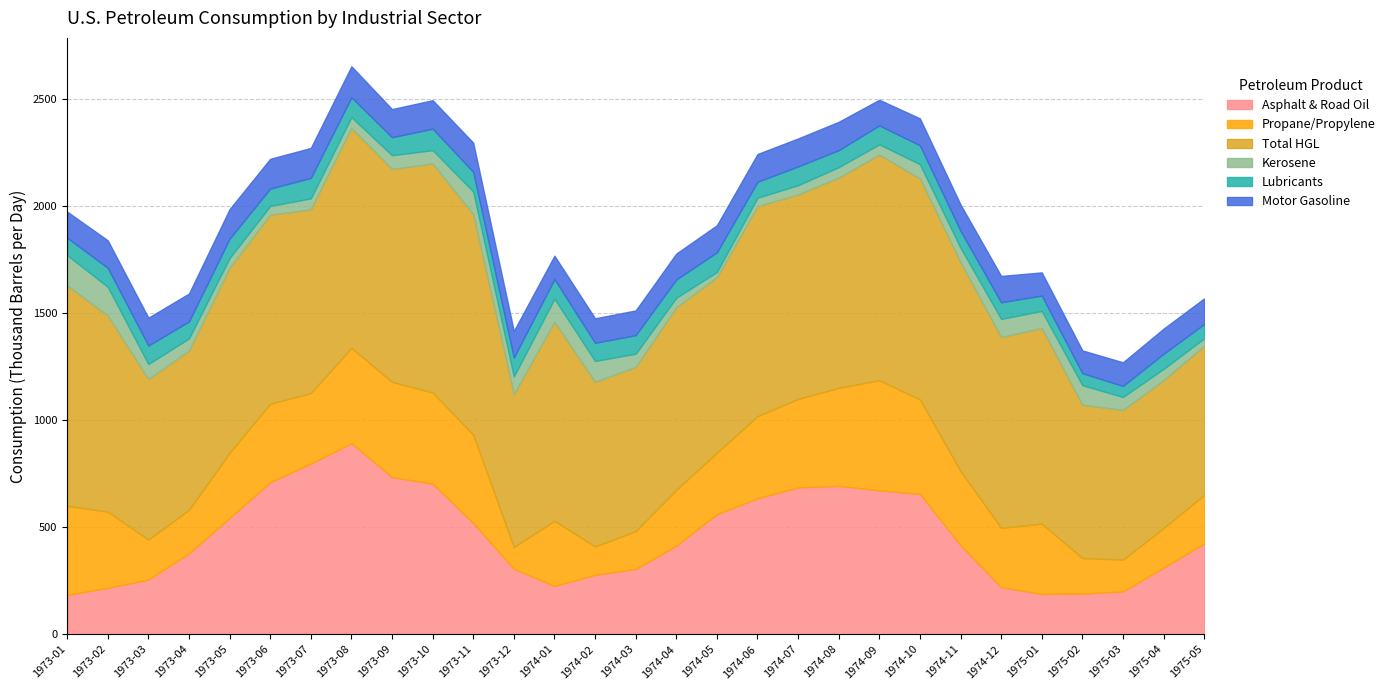

Rank the series by their maximum value, from highest to lowest.

Total HGL, Asphalt & Road Oil, Propane/Propylene, Motor Gasoline, Kerosene, Lubricants